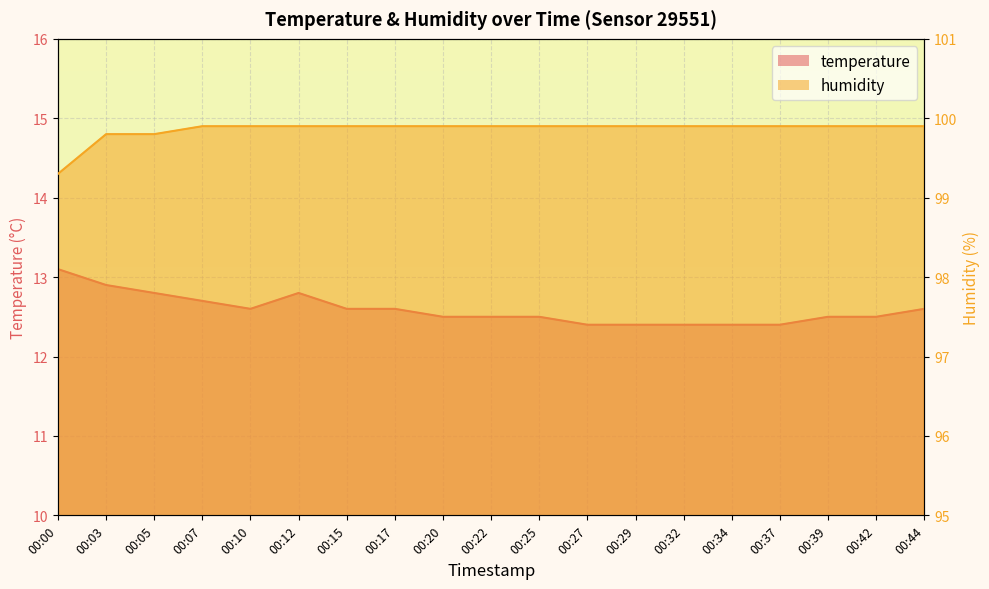

True or false: humidity has a value of 67.7 at 00:22.

False